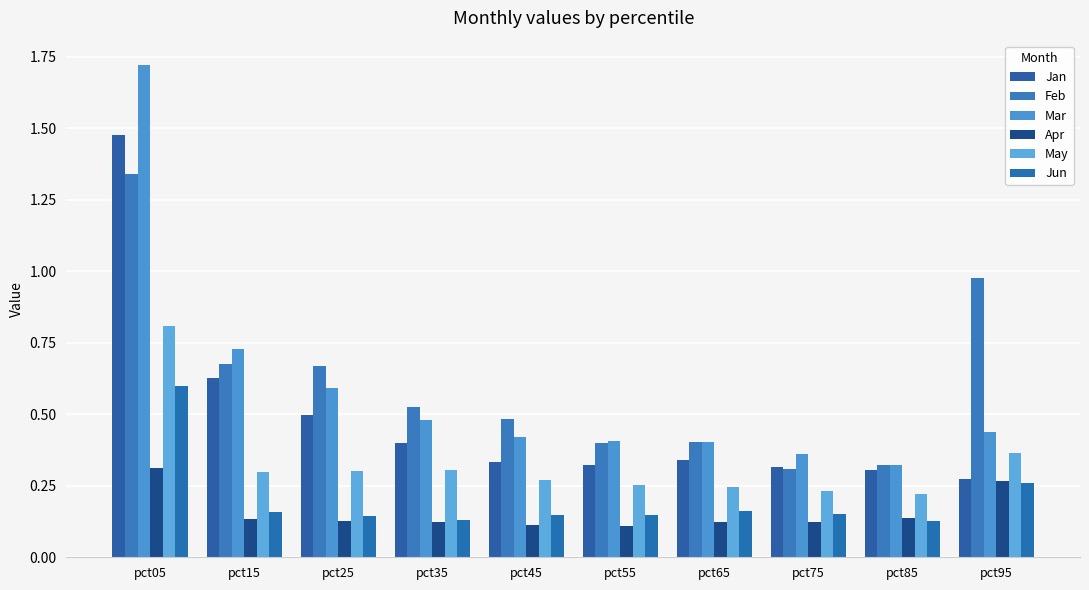

What is the value of the May bar at the 2nd from the left?

0.3